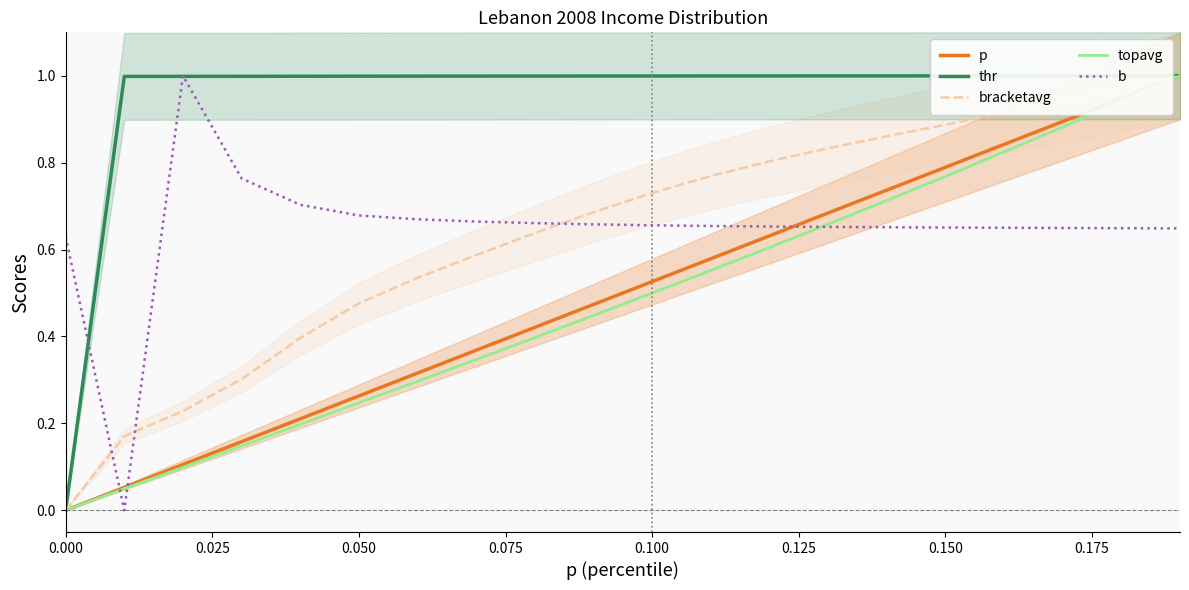

What is the maximum value for thr?

1.0